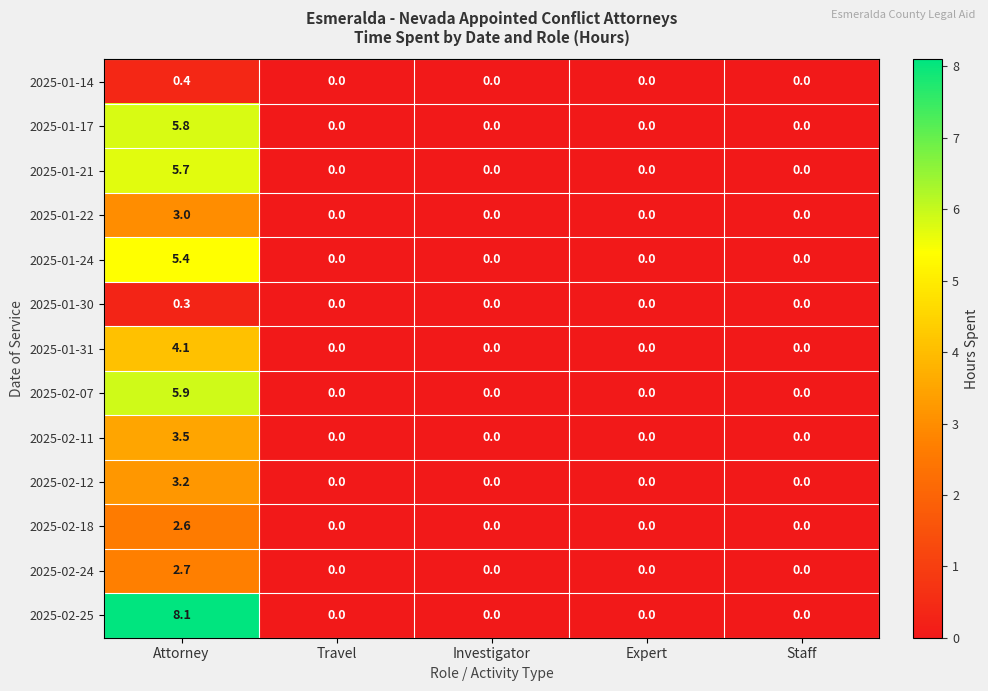

How many data points does each series have?

5